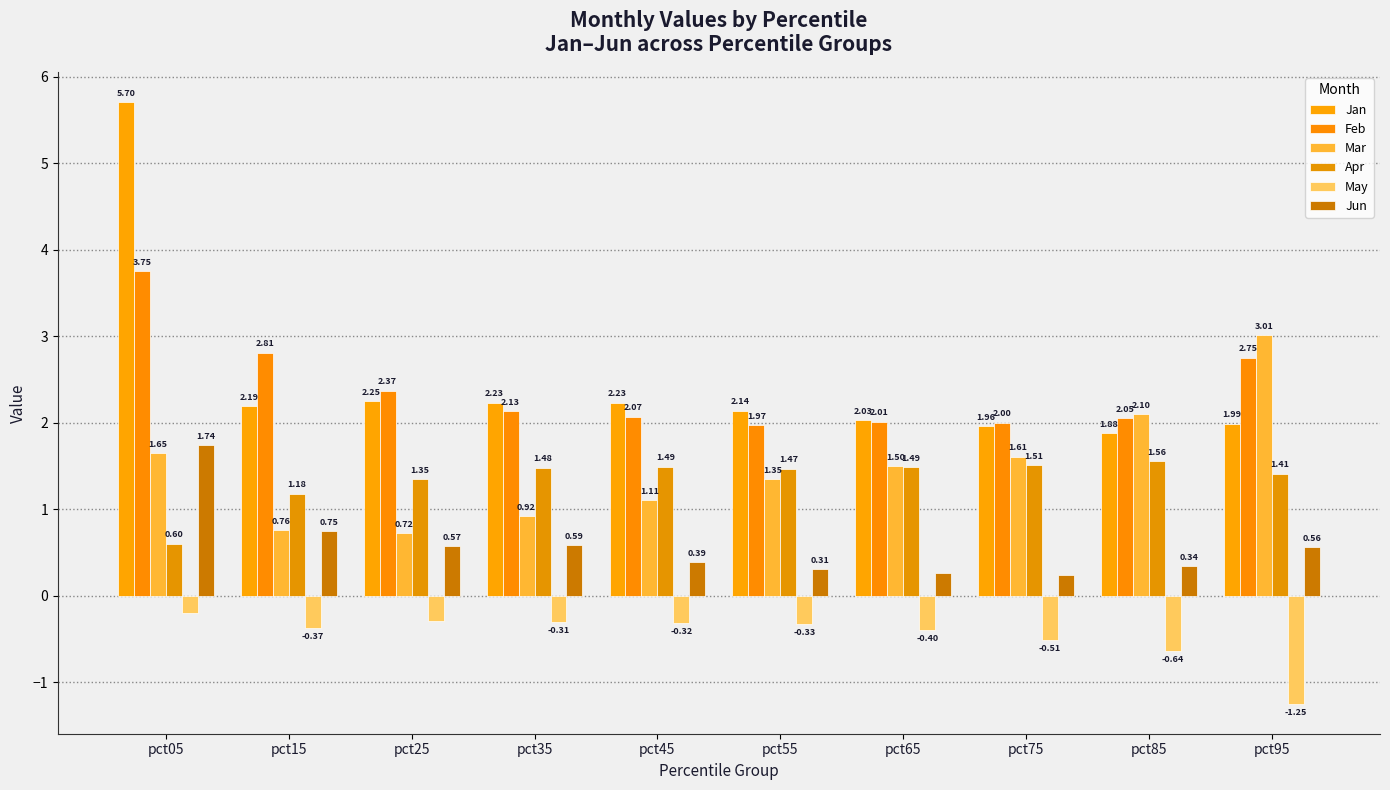

What is the spread (max minus min) of values at pct05?

5.9